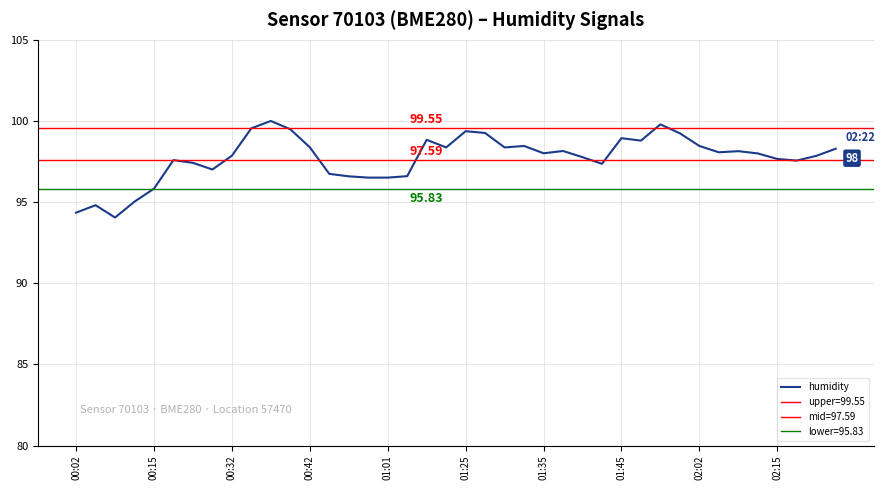

How many values exceed 98?

20